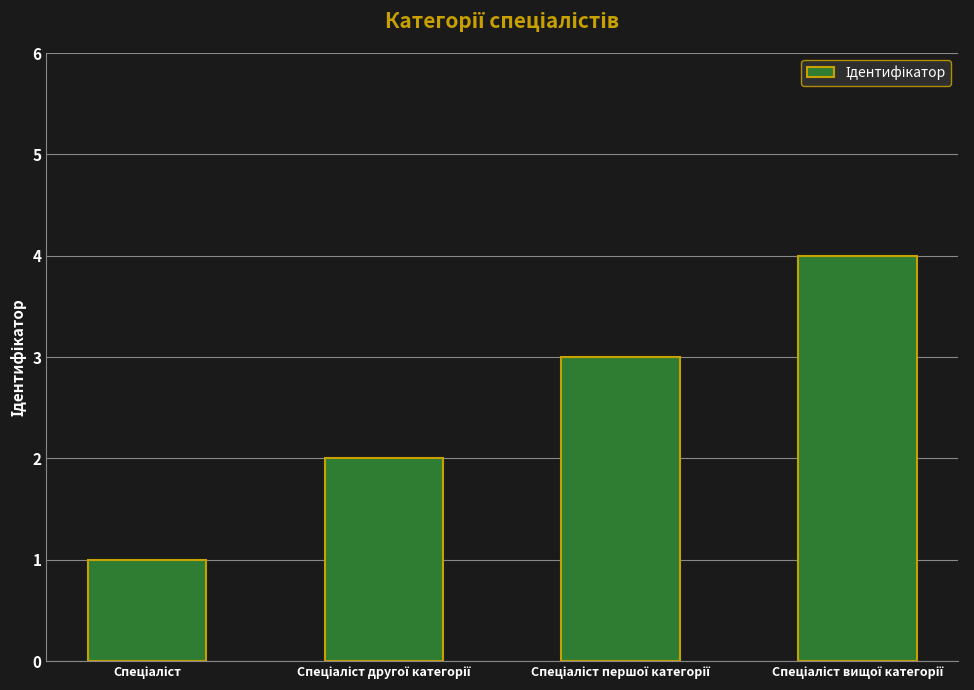

Reading left to right, what are all the values shown in this chart?

1	2	3	4